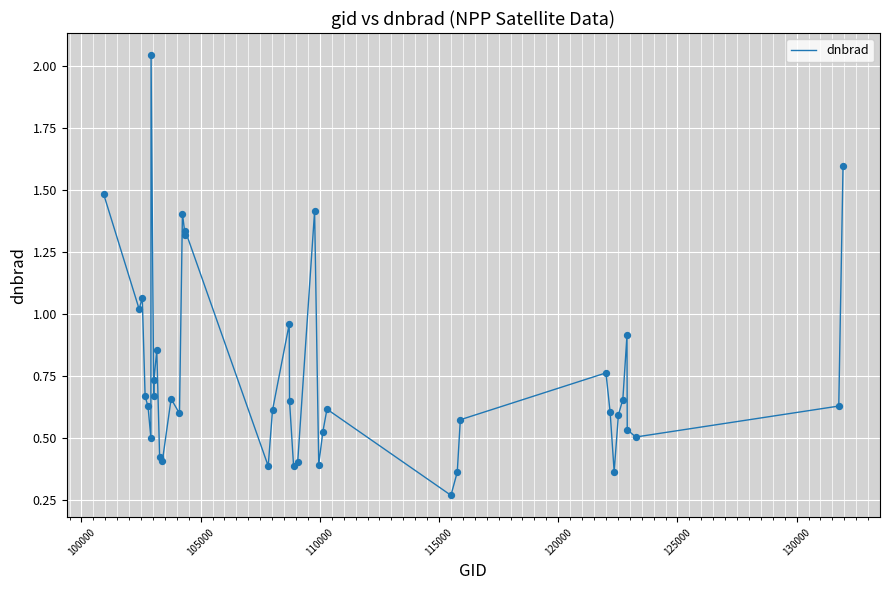

What is the difference between the maximum and minimum values?

1.8